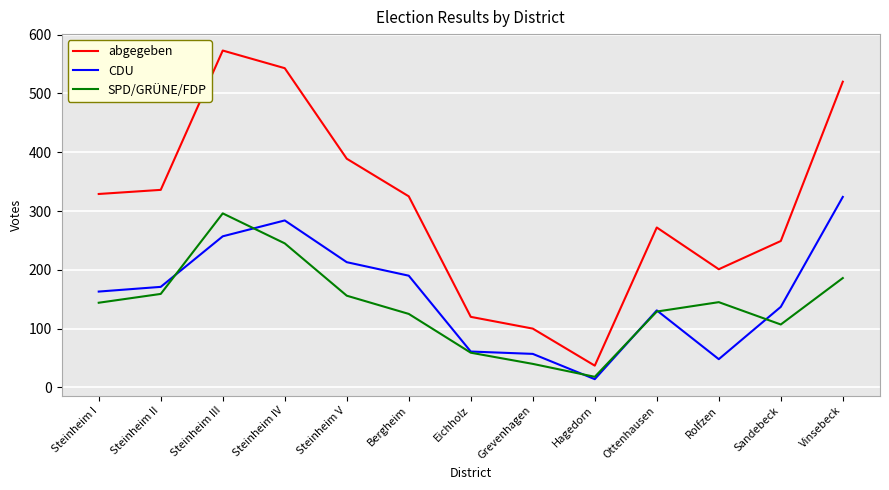

True or false: CDU and SPD/GRÜNE/FDP cross at least once.

True